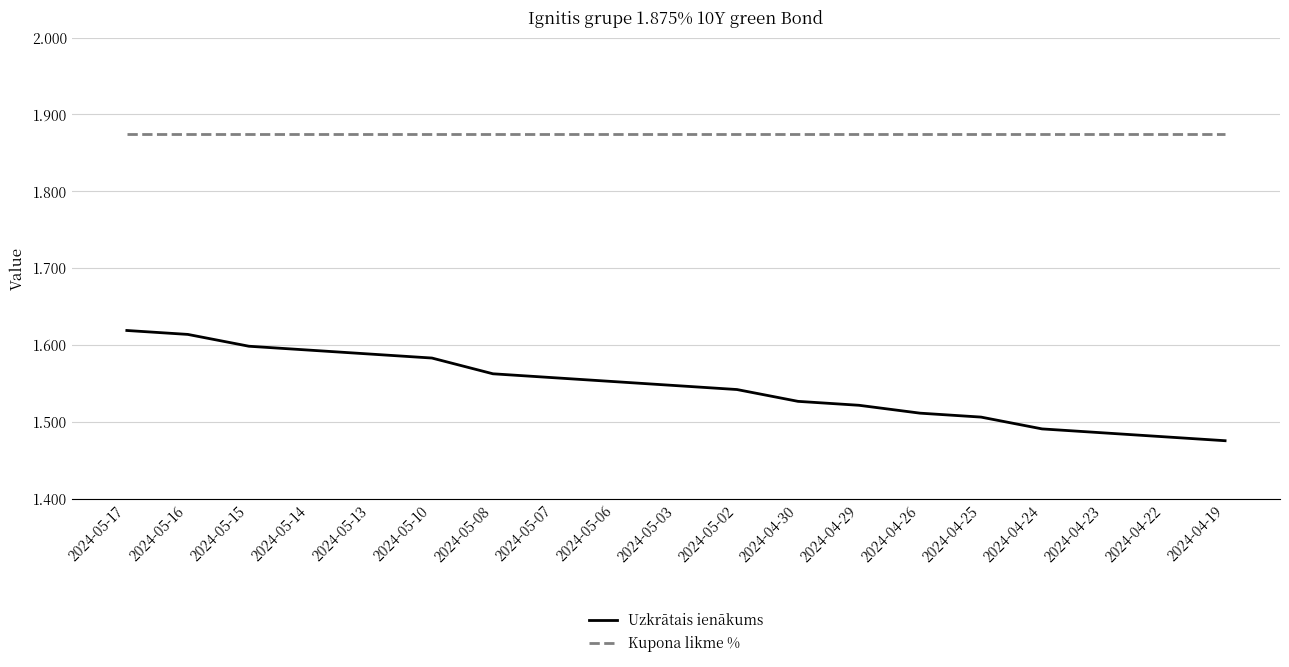

What is the total value across all series at 2024-04-29?

3.4